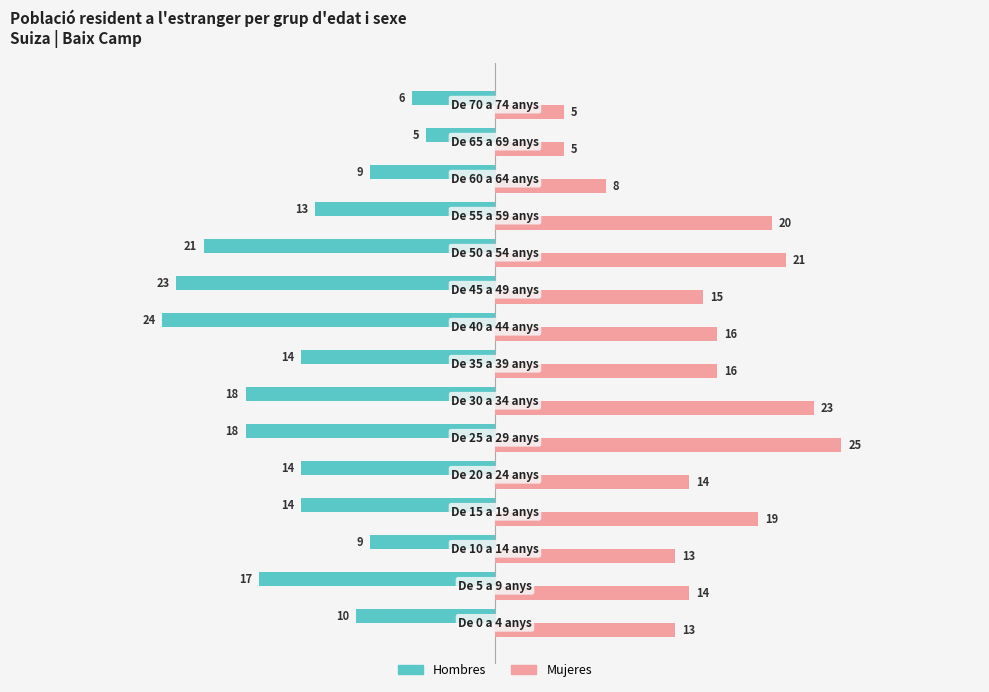

What is the difference between the maximum and minimum values in the Hombres series?

19